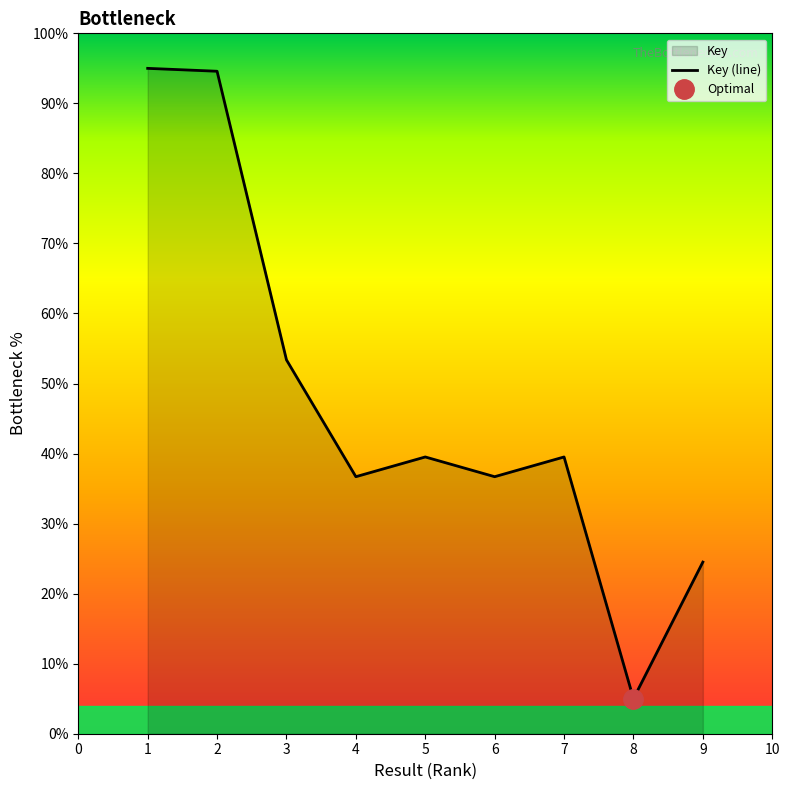

Approximately how many times larger is the value at 5 compared to 3?

0.7